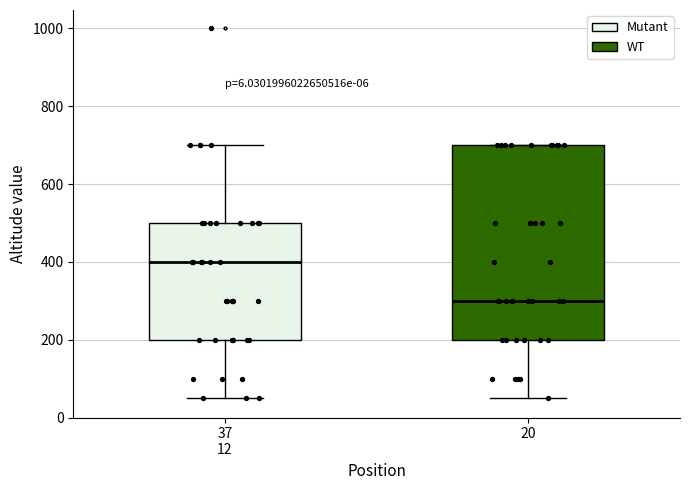

Which box is the tallest, from its lower edge to its upper edge?

20